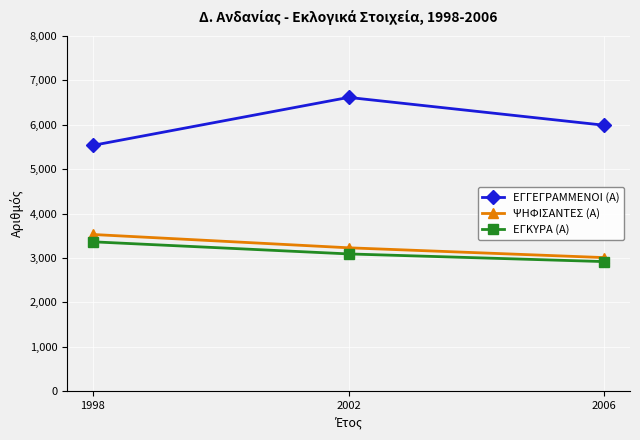

Which series has the largest range (max minus min)?

ΕΓΓΕΓΡΑΜΜΕΝΟΙ (Α)